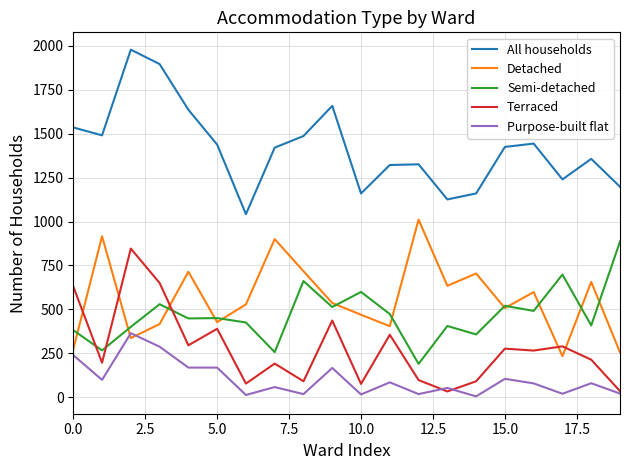

Which series ends up on top after the final intersection of Detached and Terraced?

Detached